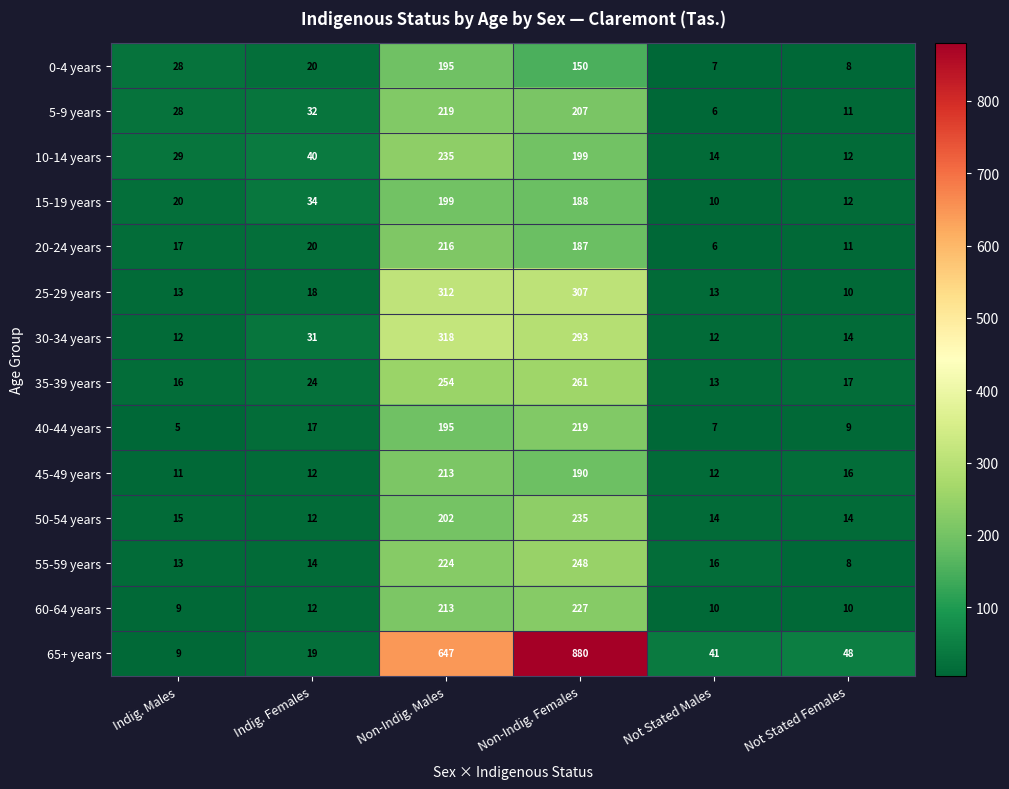

Is it true that 20-24 years equals 11 at Not Stated Females?

True